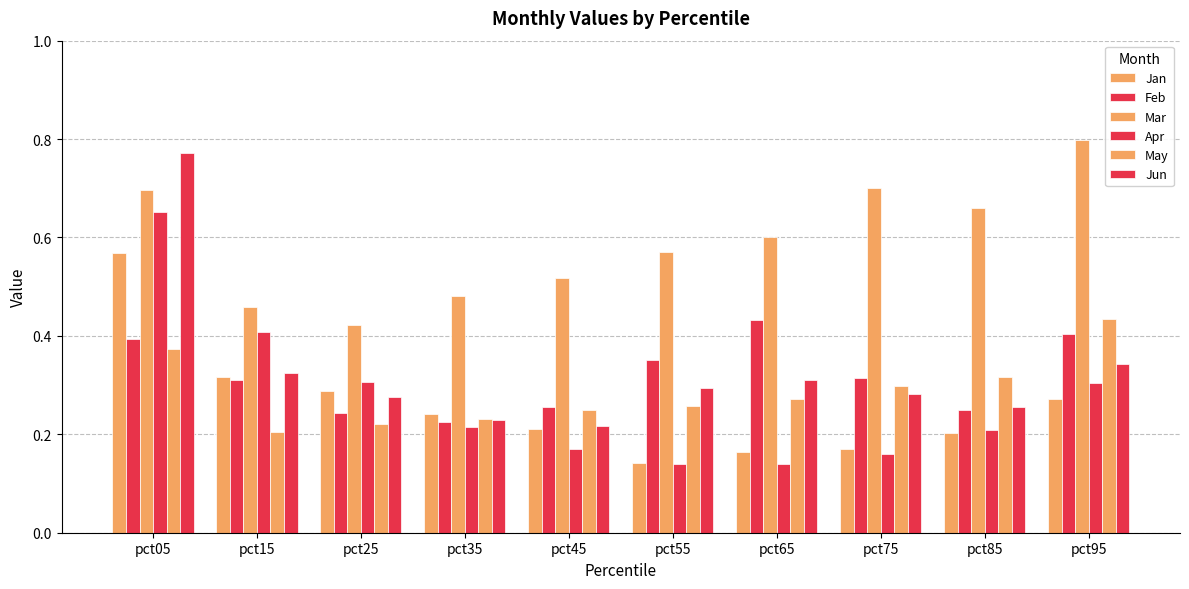

Rank the categories by Jun value from highest to lowest.

pct05, pct95, pct15, pct65, pct55, pct75, pct25, pct85, pct35, pct45